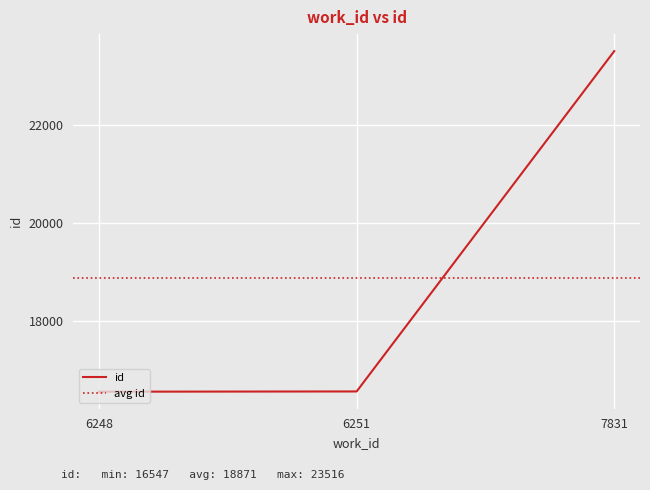

What is the difference between the maximum and minimum values?

6969